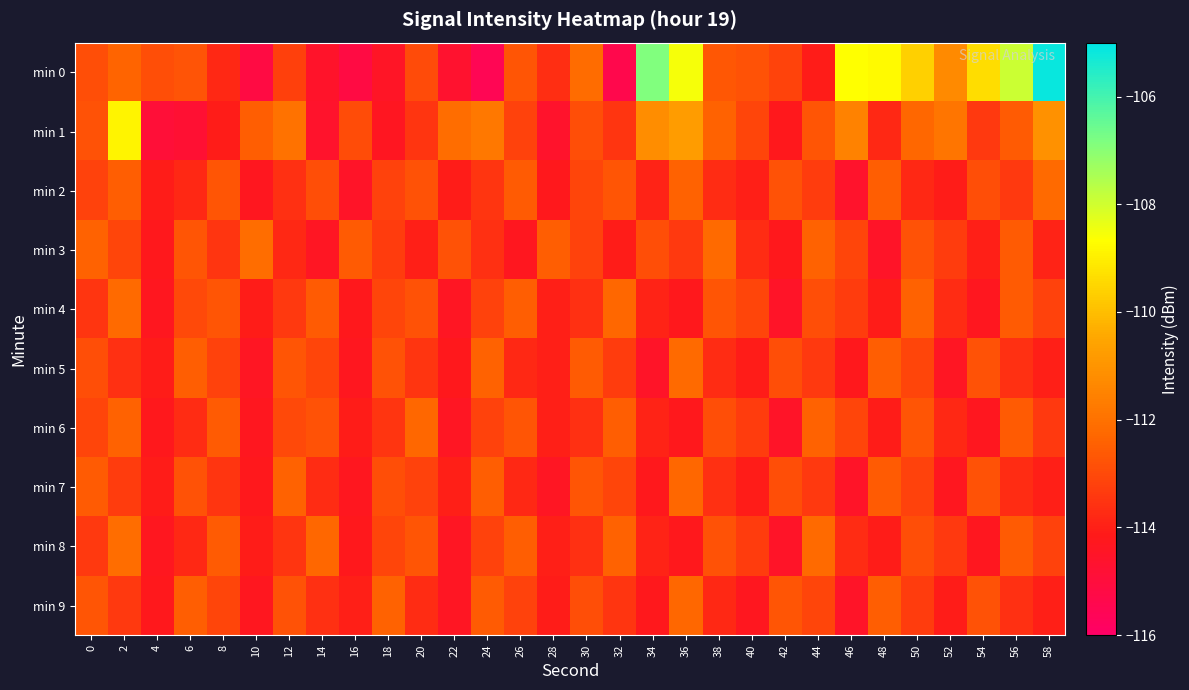

Which series has the widest spread of values?

min 0